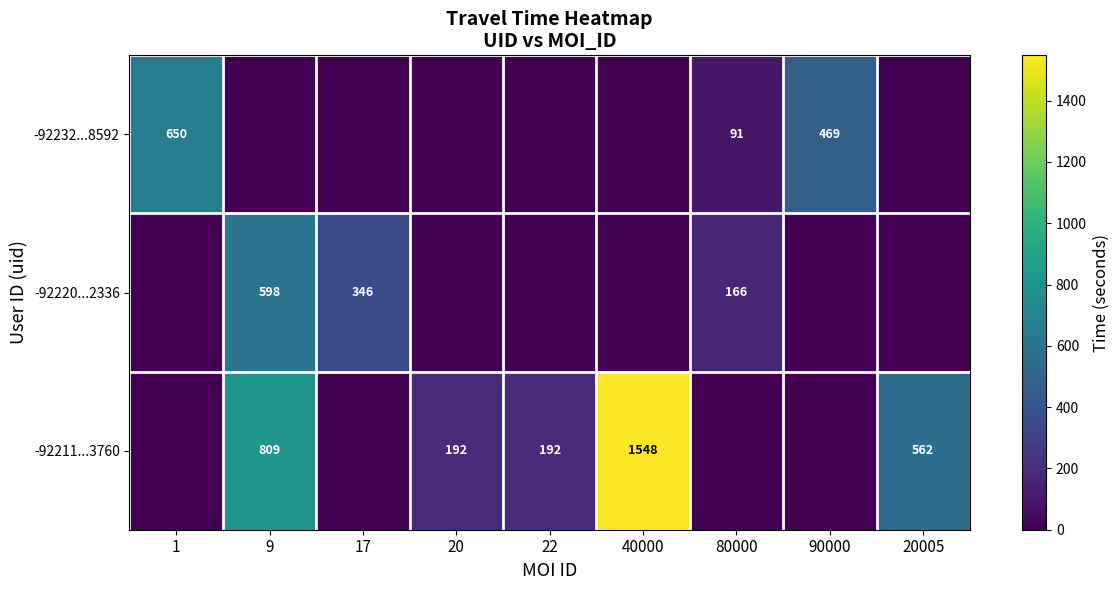

True or false: -92220...2336 has a value of 451 at 17.

False